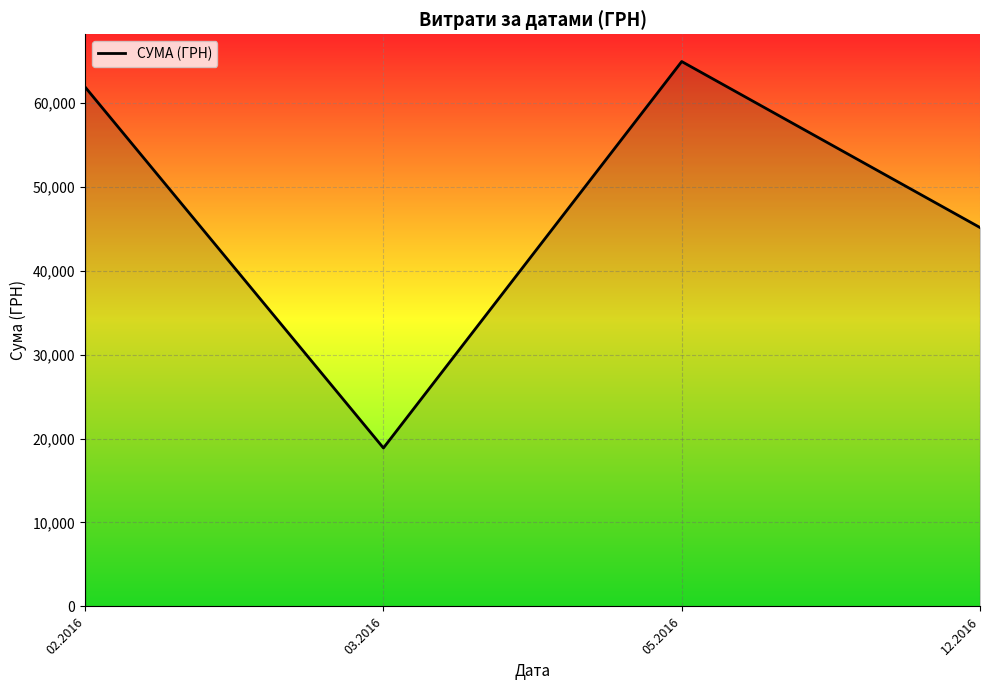

What is the difference between the maximum and minimum values?

46033.5